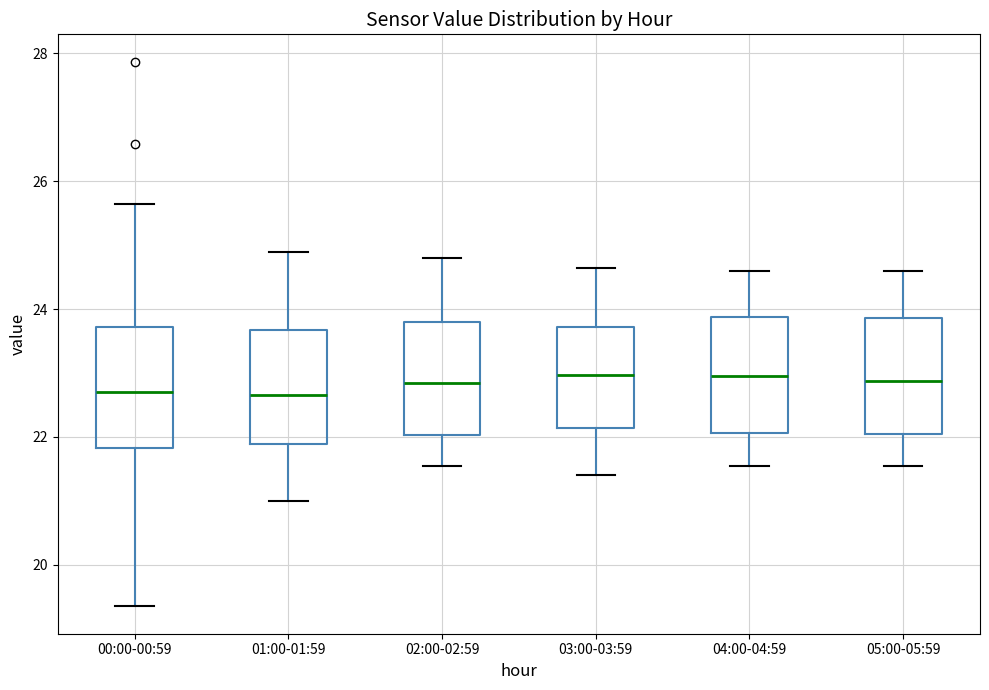

Reading left to right, transcribe this box plot: for each box, give where its median line is, the range the box spans, and where its two whiskers end, as read against the y-axis. The values are not printed on the chart, so give them approximately, as read against the axis.

00:00-00:59: median 22.8, box 21.8 to 23.8, whiskers 19.4 to 25.6
01:00-01:59: median 22.6, box 21.8 to 23.6, whiskers 21.0 to 25.0
02:00-02:59: median 22.8, box 22.0 to 23.8, whiskers 21.6 to 24.8
03:00-03:59: median 23.0, box 22.2 to 23.8, whiskers 21.4 to 24.6
04:00-04:59: median 23.0, box 22.0 to 23.8, whiskers 21.6 to 24.6
05:00-05:59: median 22.8, box 22.0 to 23.8, whiskers 21.6 to 24.6